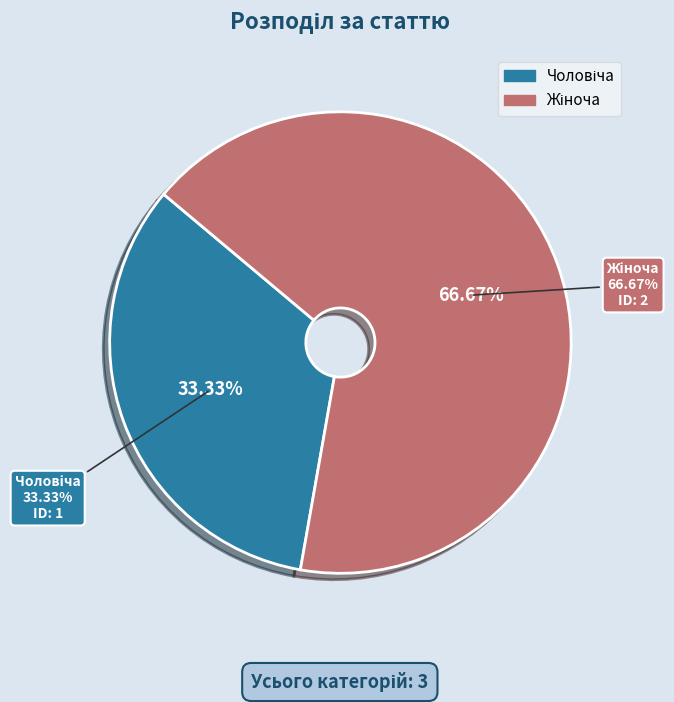

Rank the categories by value from lowest to highest.

Чоловіча, Жіноча